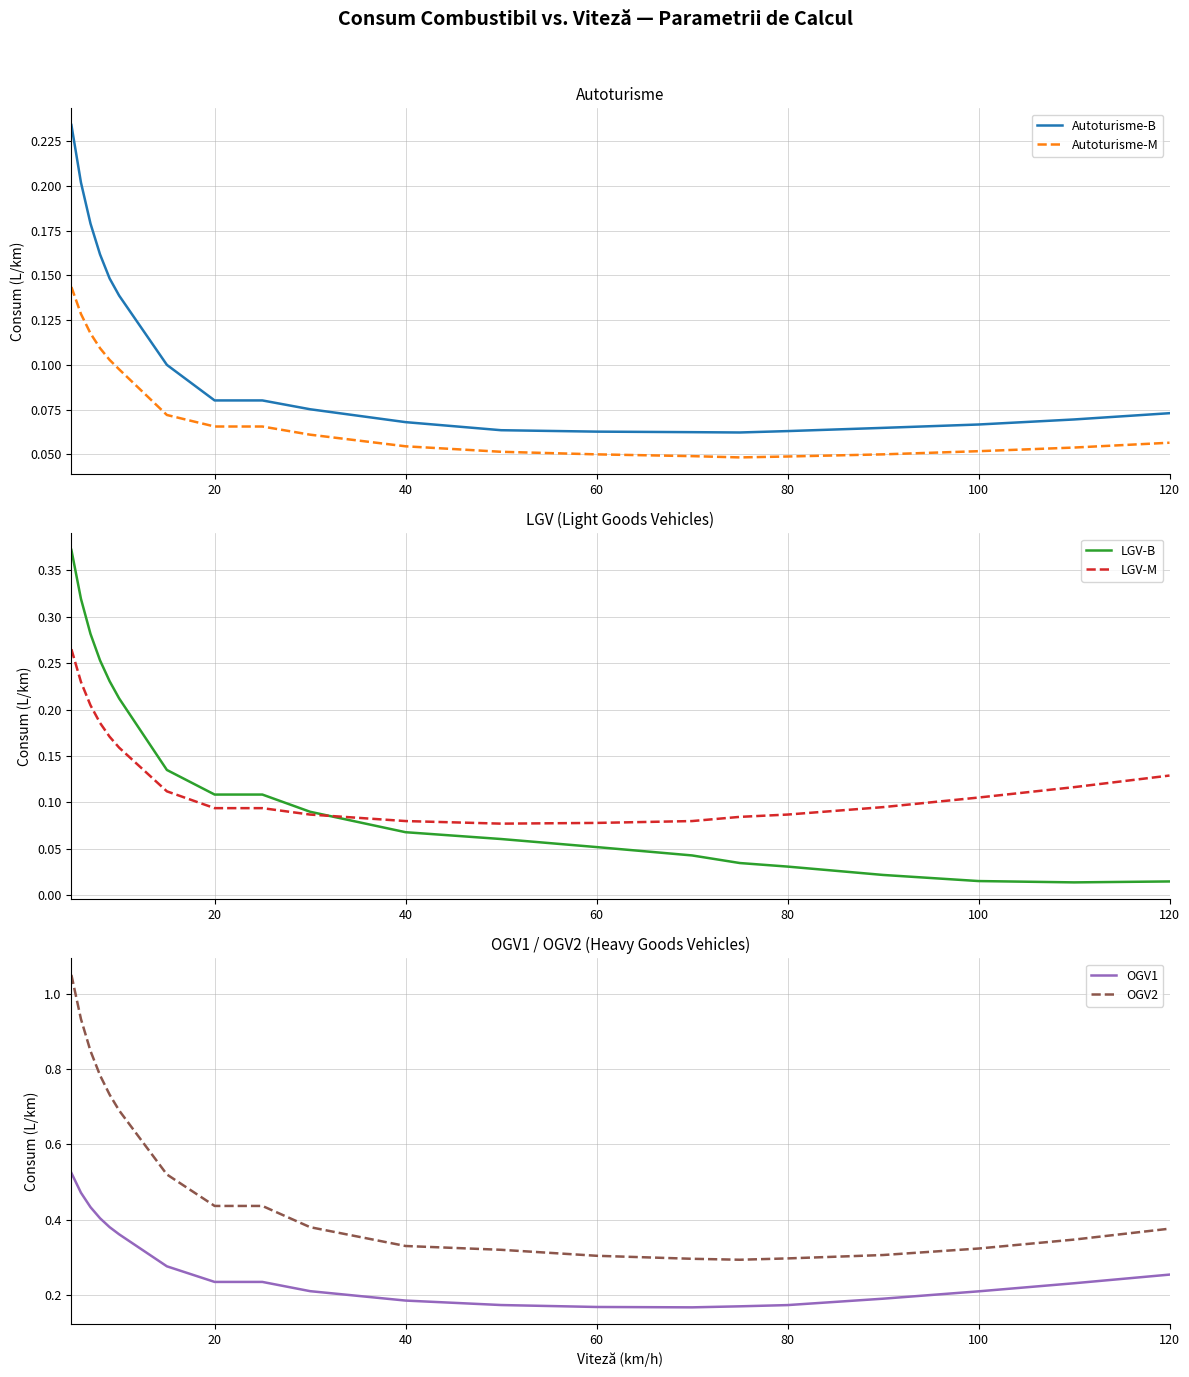

The OGV1 series shows 0.1 at 120. True or false?

False